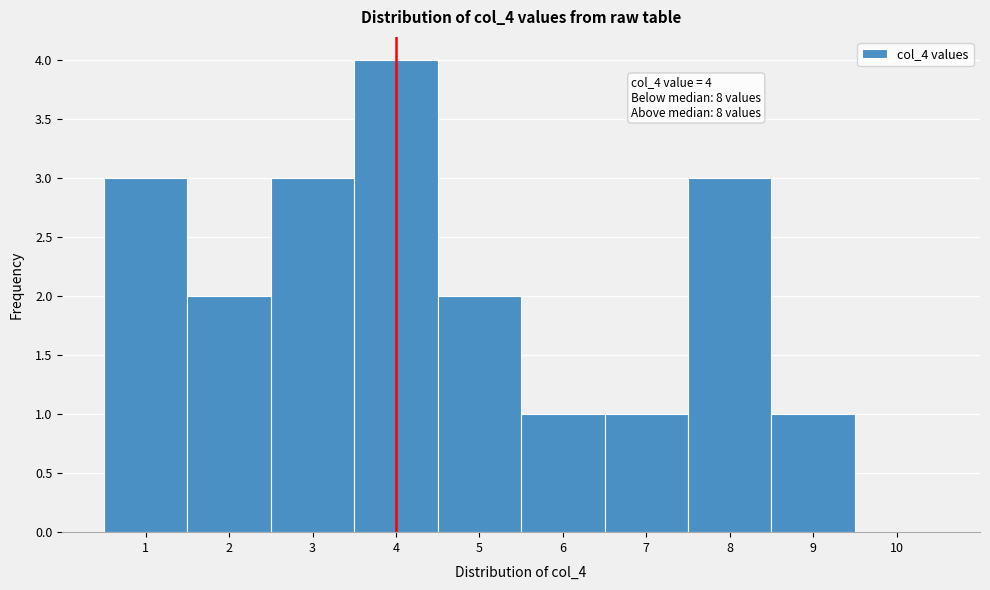

Which range on the x-axis has the tallest bar?

3.5 to 4.5